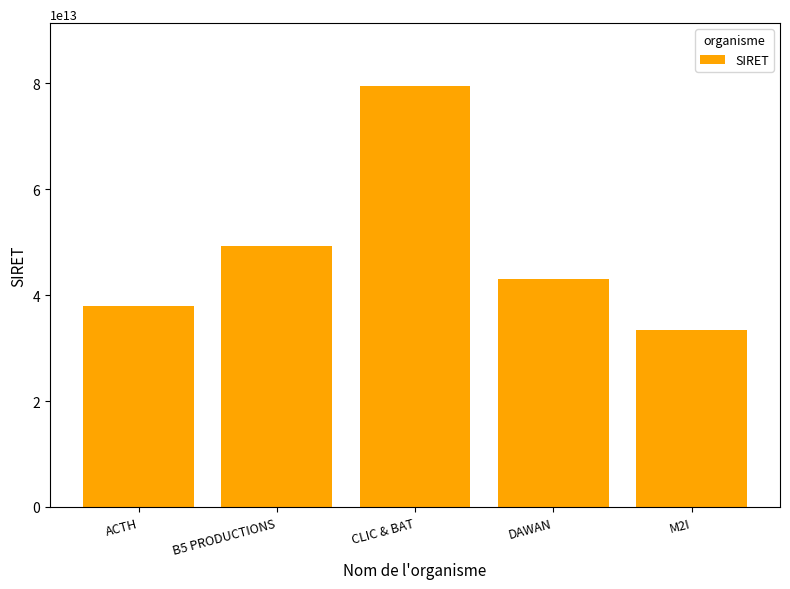

What is the label of the 1st bar from the left?

ACTH